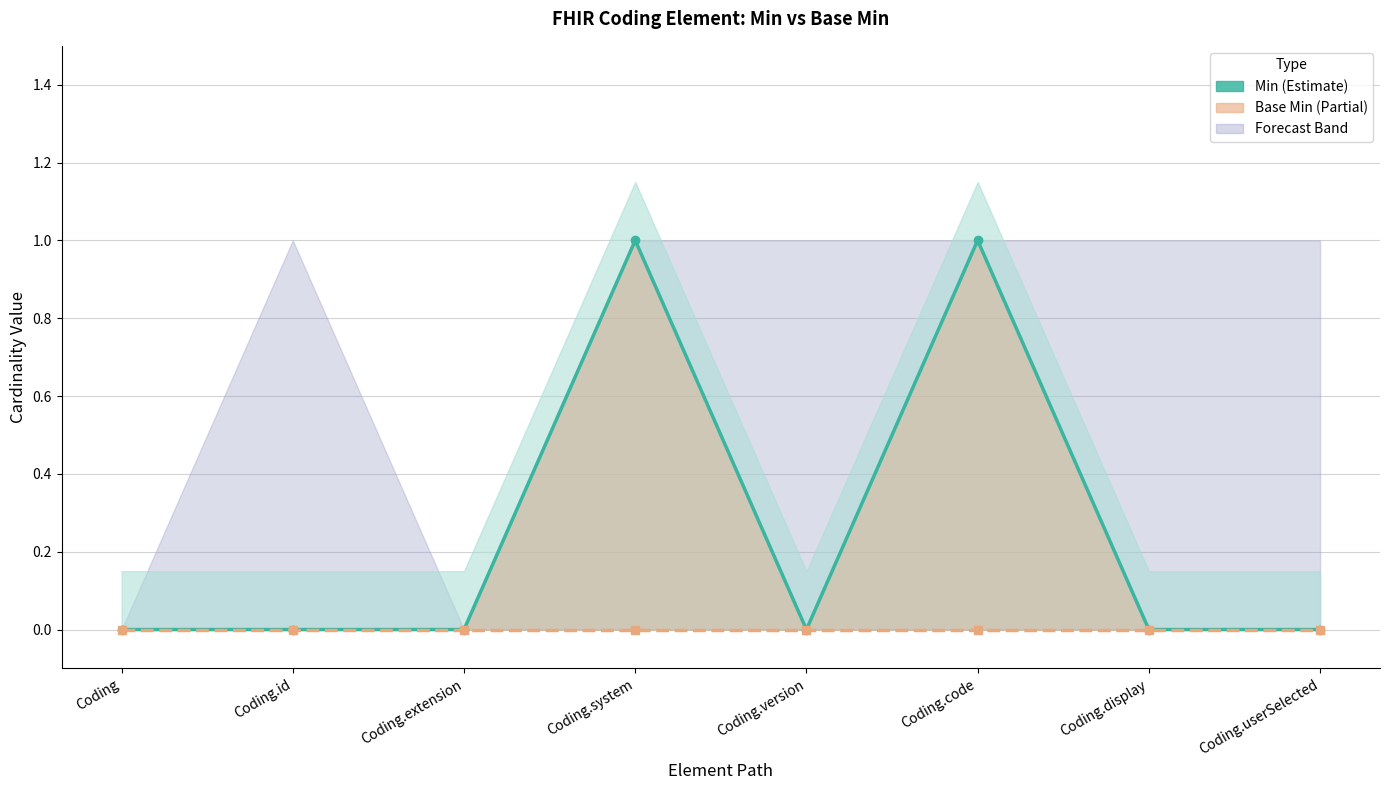

Does the chart have visible grid lines?

Yes